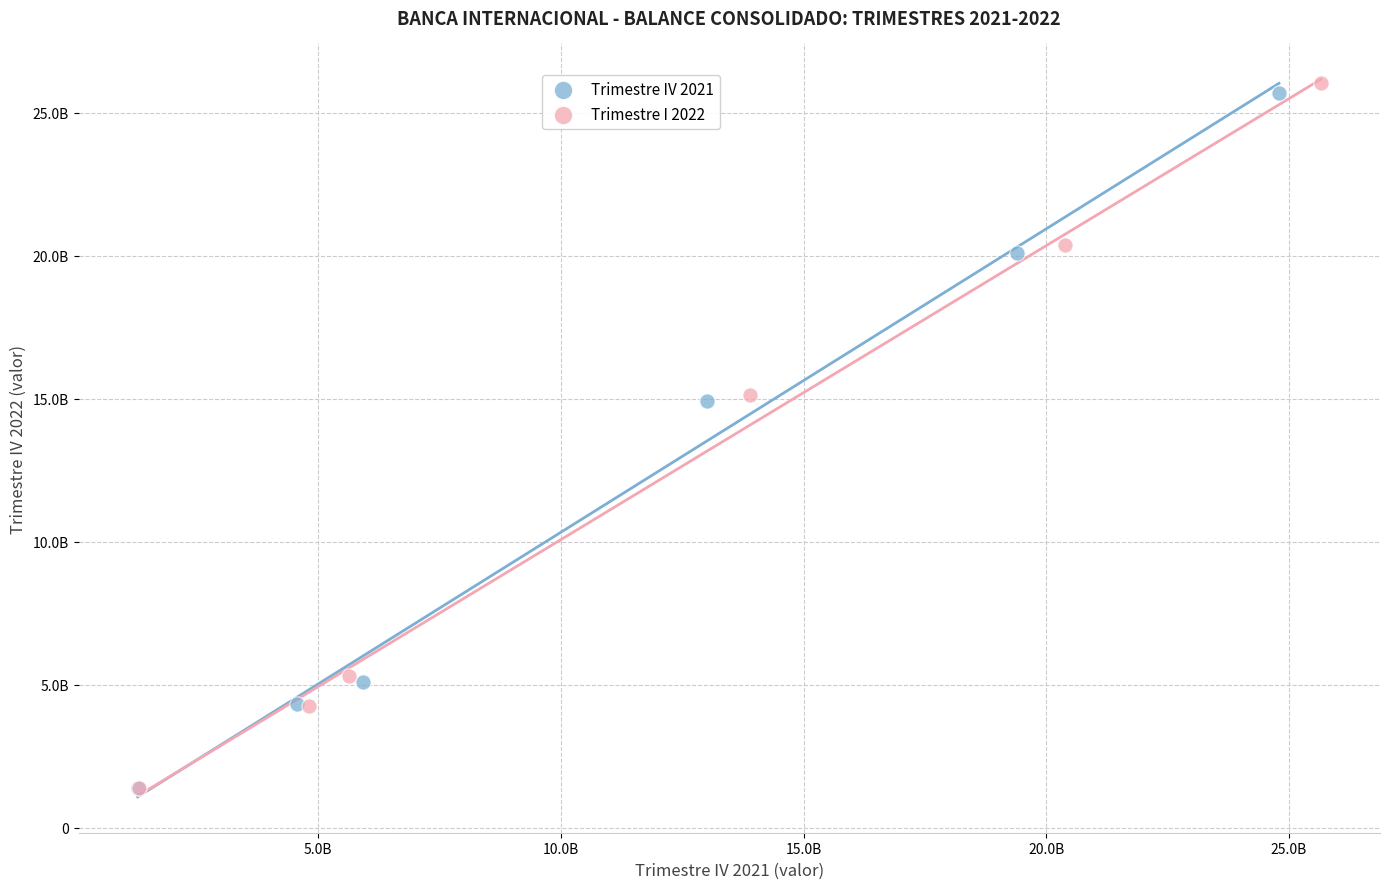

What are all the series names shown in the legend?

Trimestre IV 2021, Trimestre I 2022